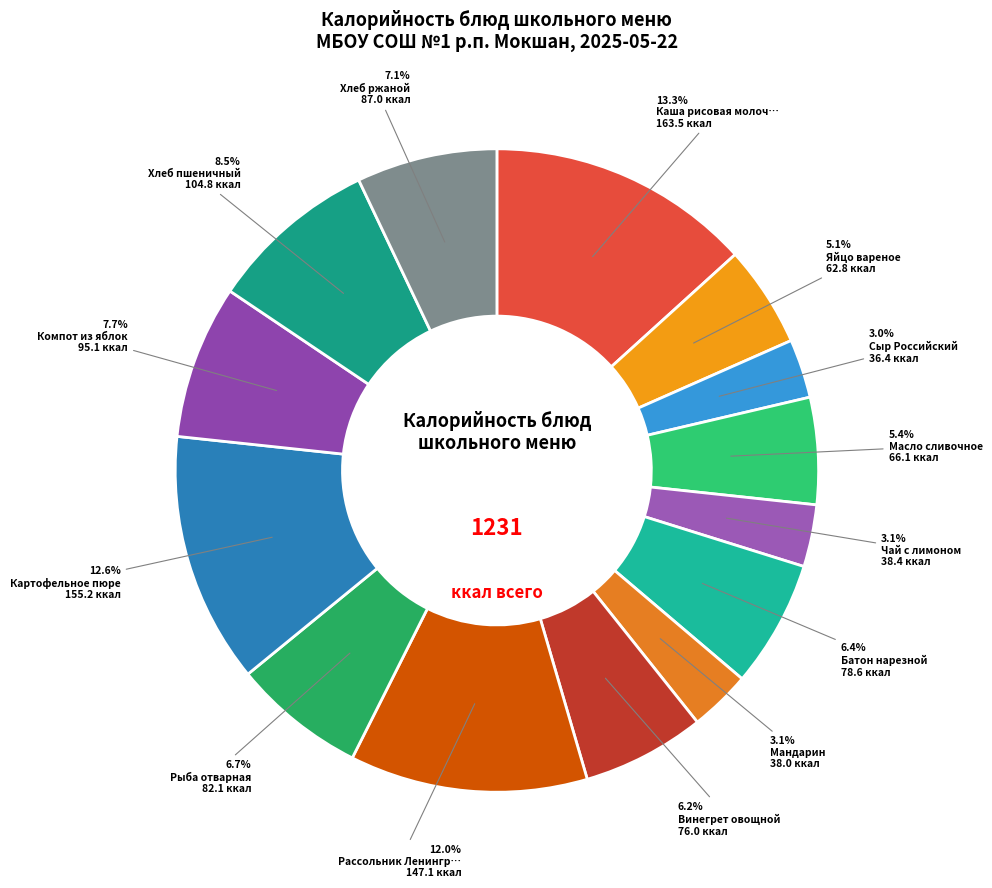

Which slice is the smallest?

Сыр Российский